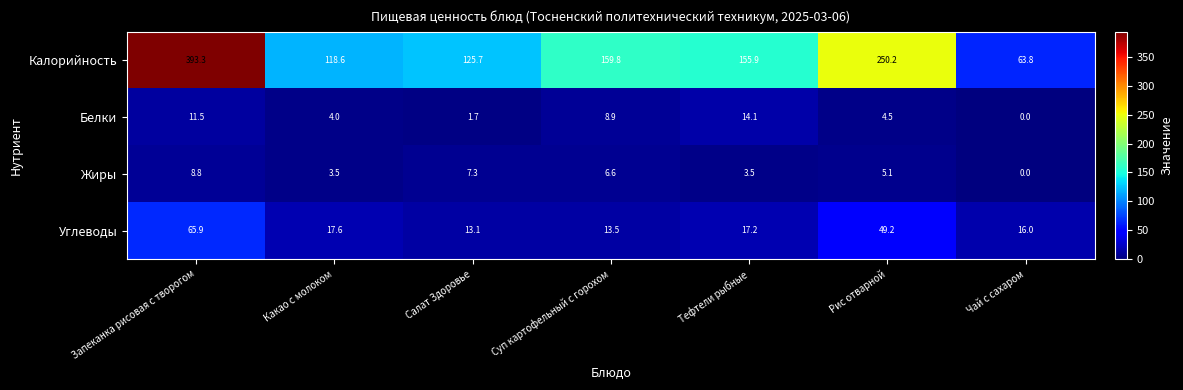

What is the average value of the Углеводы series?

27.5